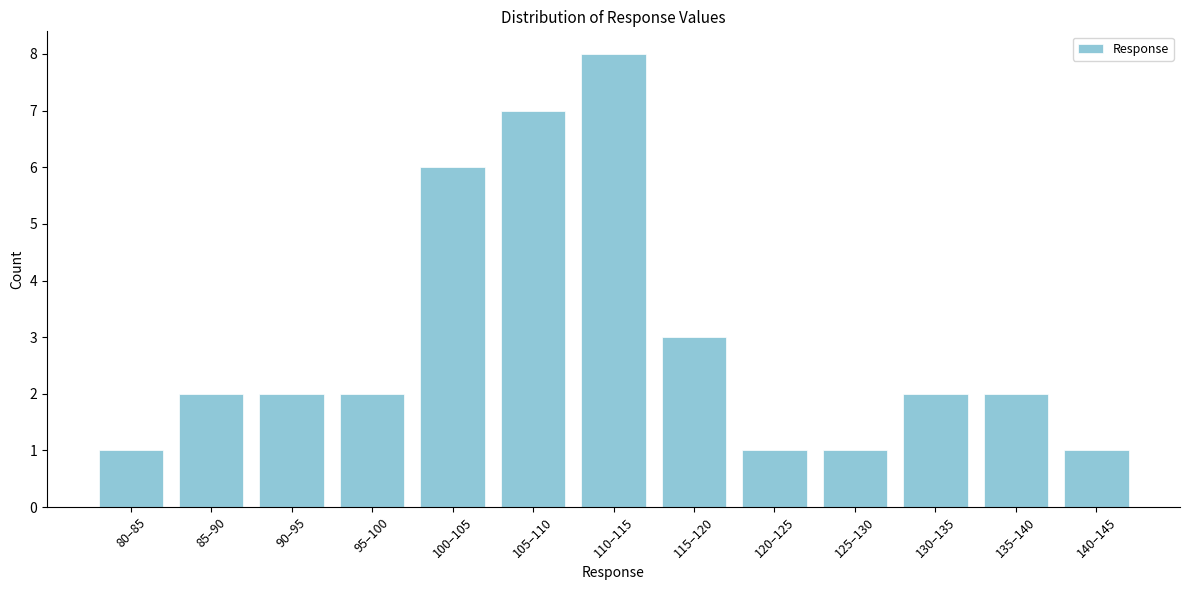

Reading left to right, list all the values displayed in this chart.

1	2	2	2	6	7	8	3	1	1	2	2	1